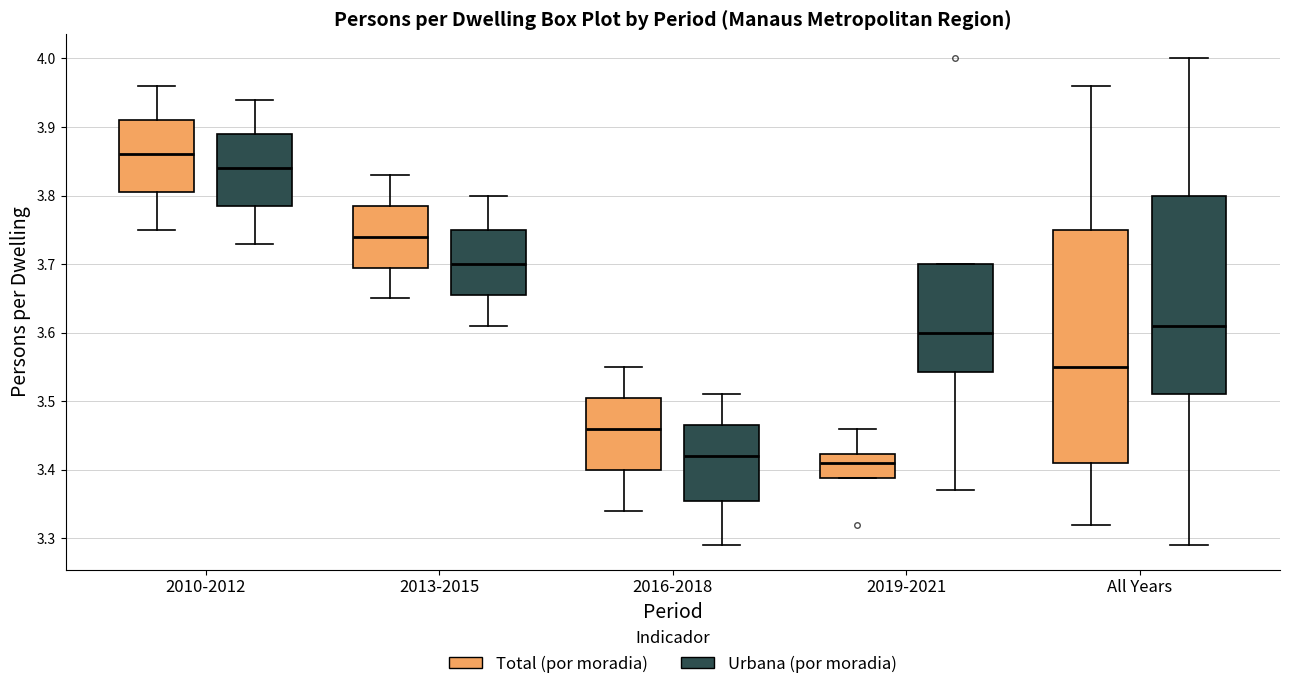

Comparing the boxes themselves (not the whiskers), which one is the tallest?

All Years (Total (por moradia))